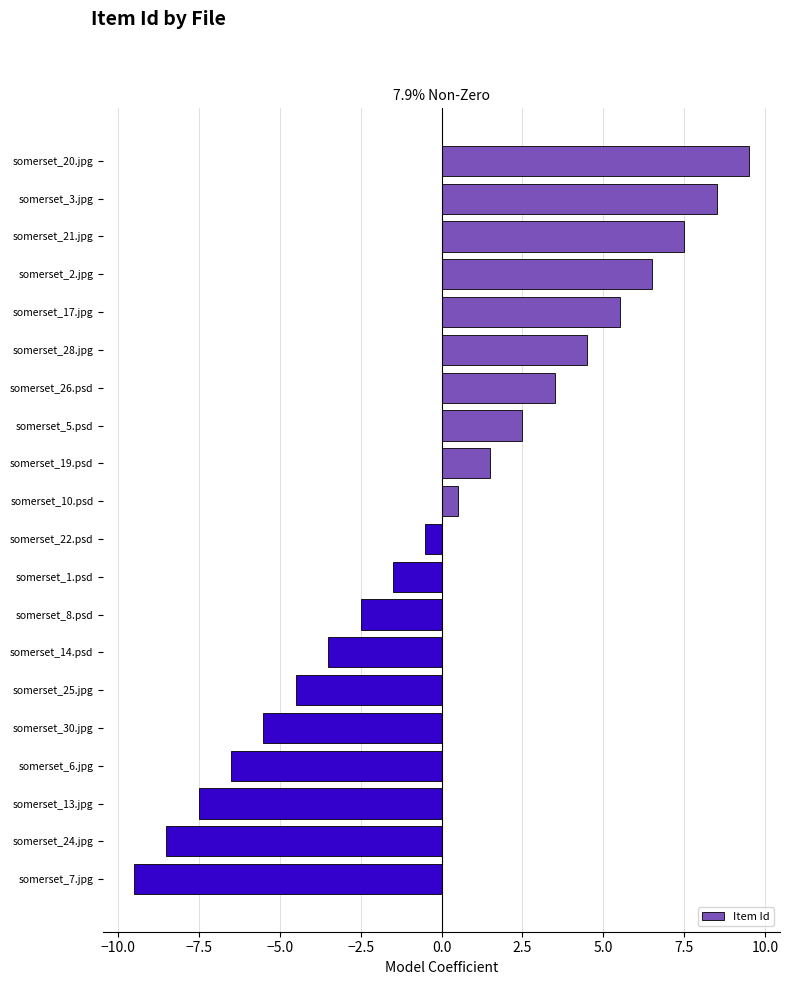

Which label corresponds to the largest value in the chart?

somerset_20.jpg